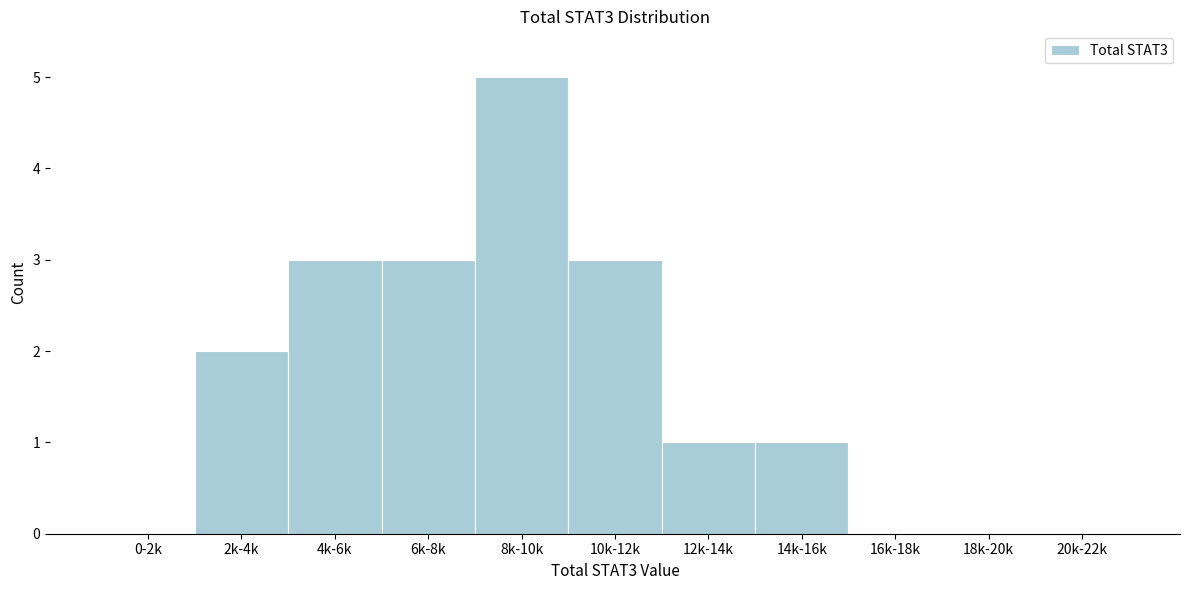

Reading left to right, transcribe all the data shown in this chart.

0-2k=0	2k-4k=2	4k-6k=3	6k-8k=3	8k-10k=5	10k-12k=3	12k-14k=1	14k-16k=1	16k-18k=0	18k-20k=0	20k-22k=0